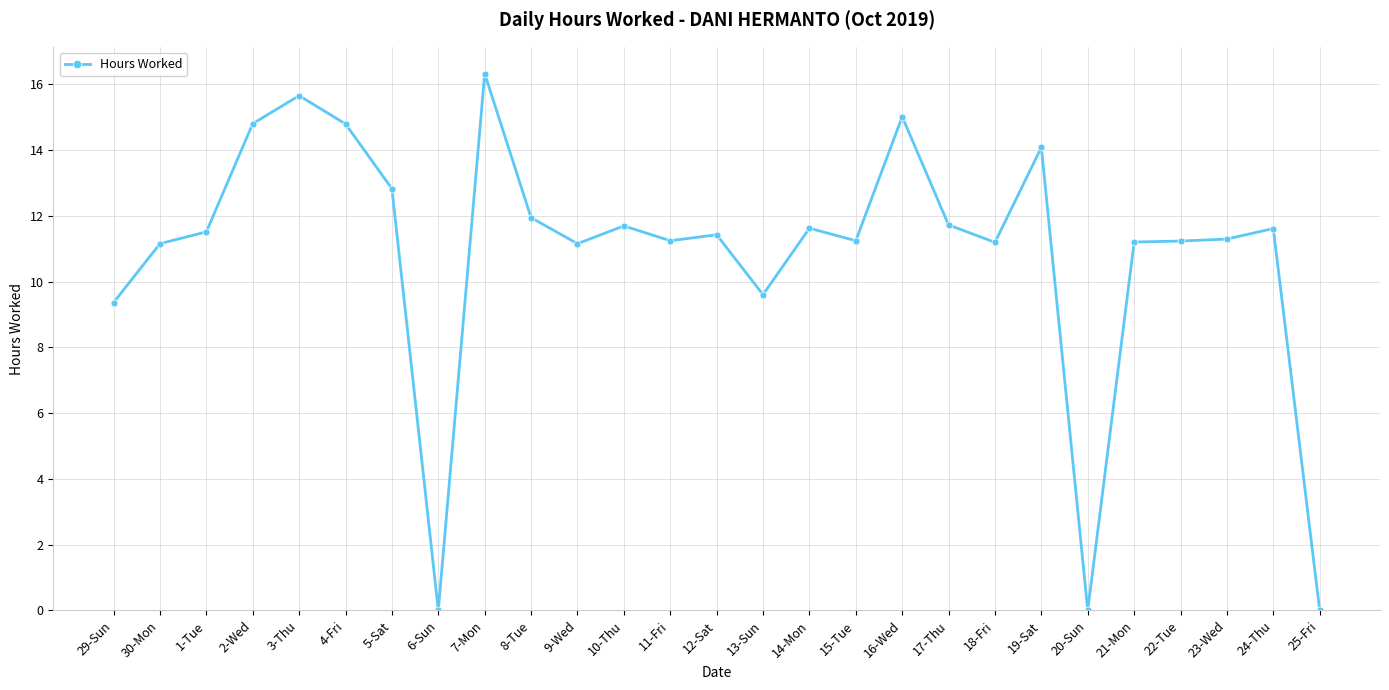

Read the value at 29-Sun.

9.4